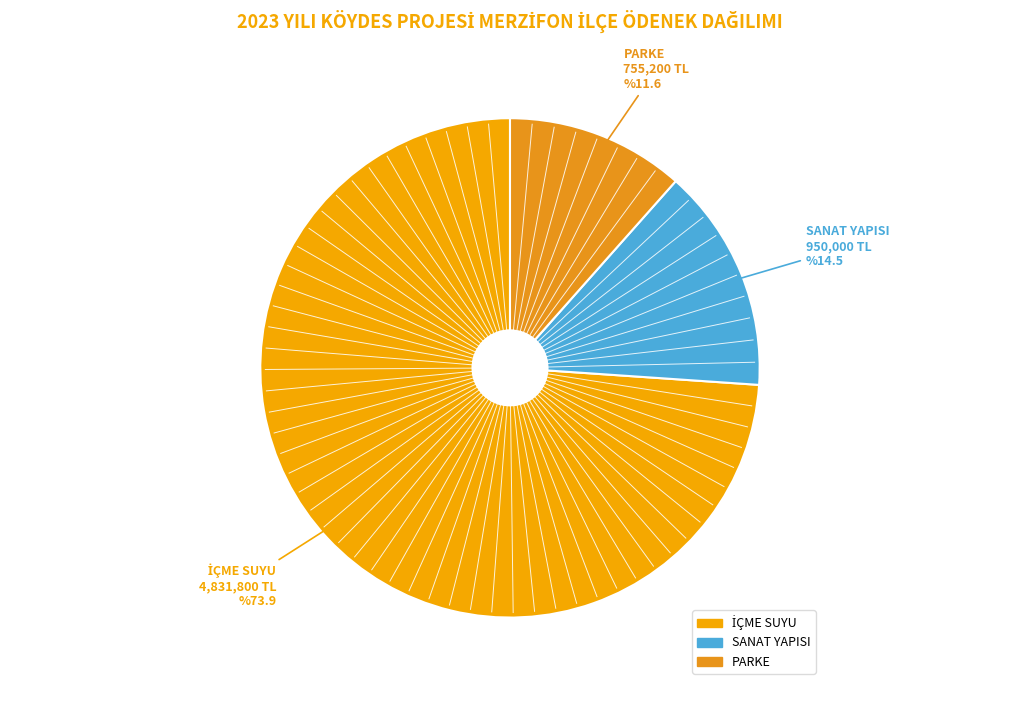

True or false: PARKE accounts for 5% of the total.

False